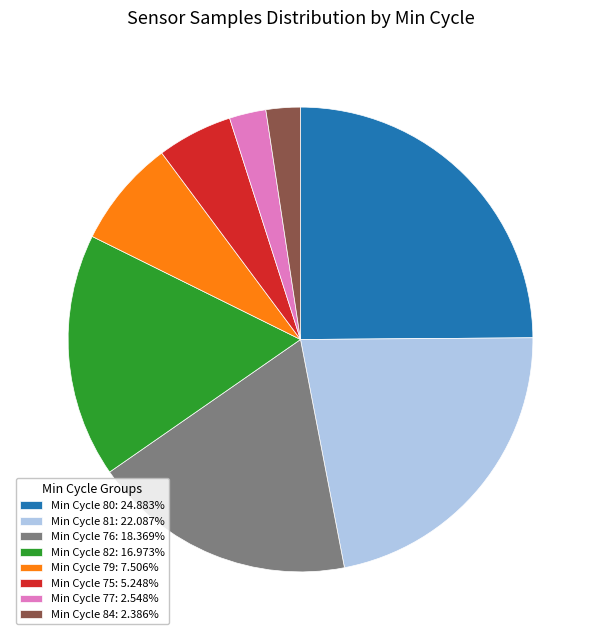

Is there any slice that represents more than half of the pie?

No